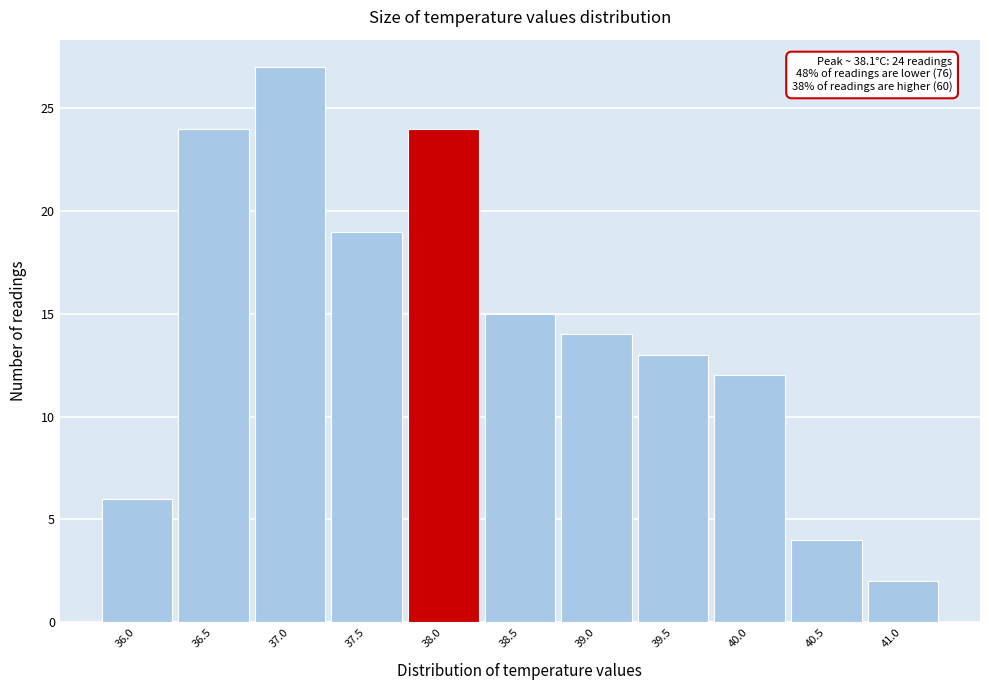

Reading left to right, extract all data points from this chart.

6	24	27	19	24	15	14	13	12	4	2